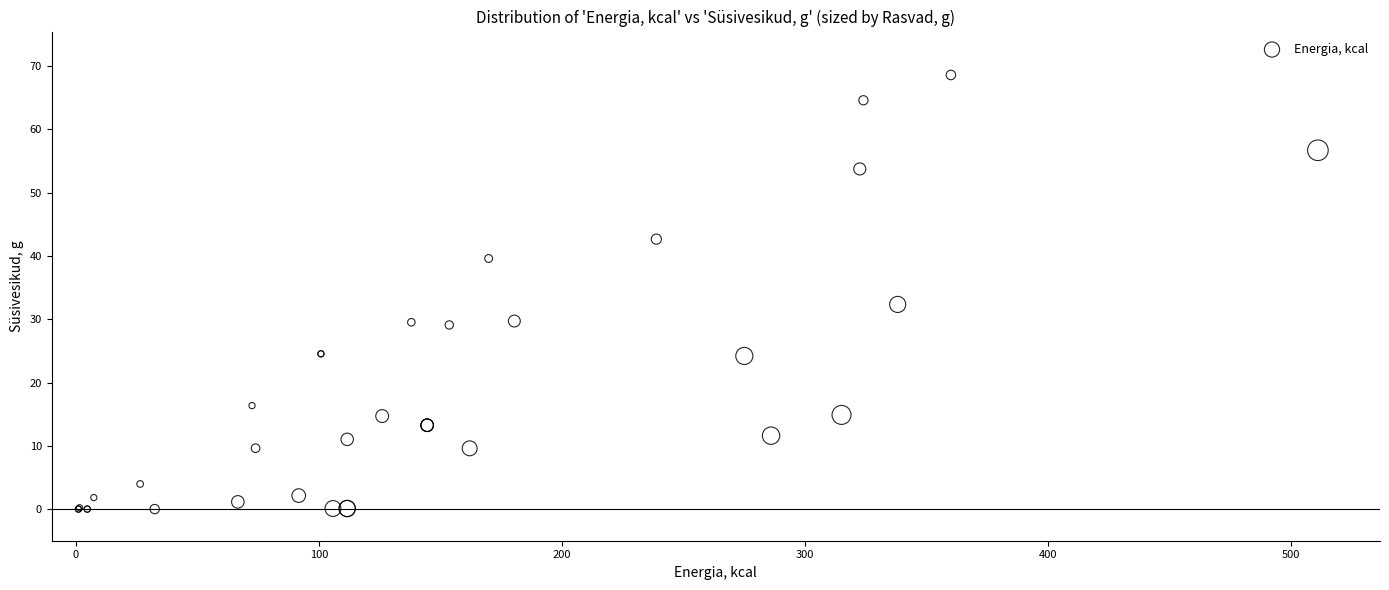

What Y value in the scatter plot is closest to 34?

32.3